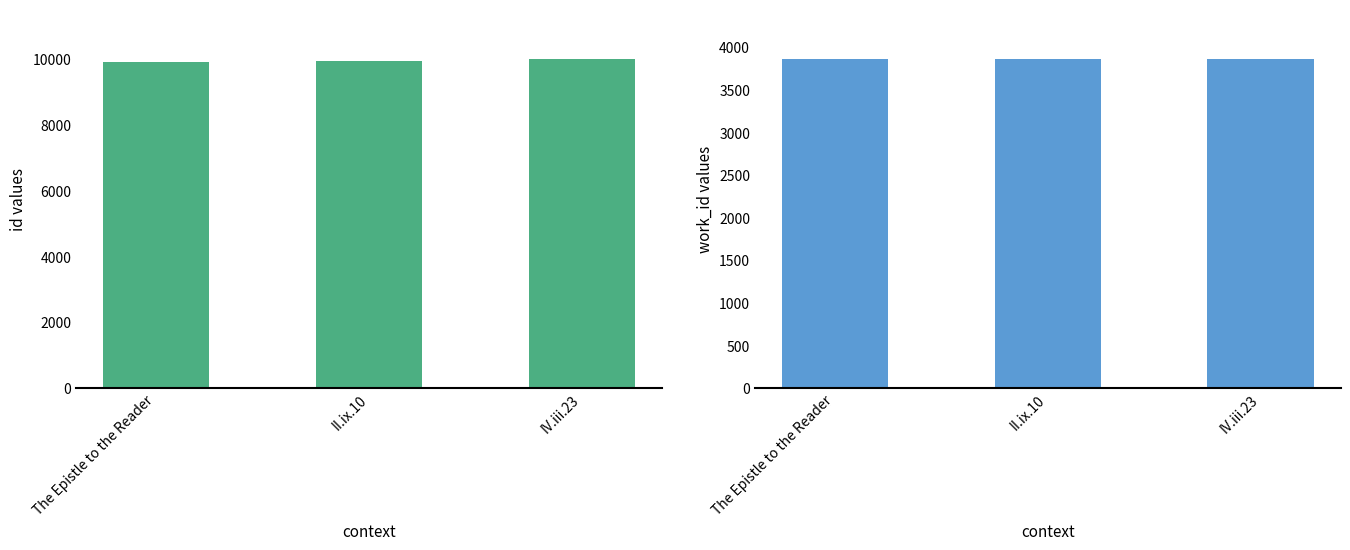

Is it true that work_id equals 3866 at II.ix.10?

True